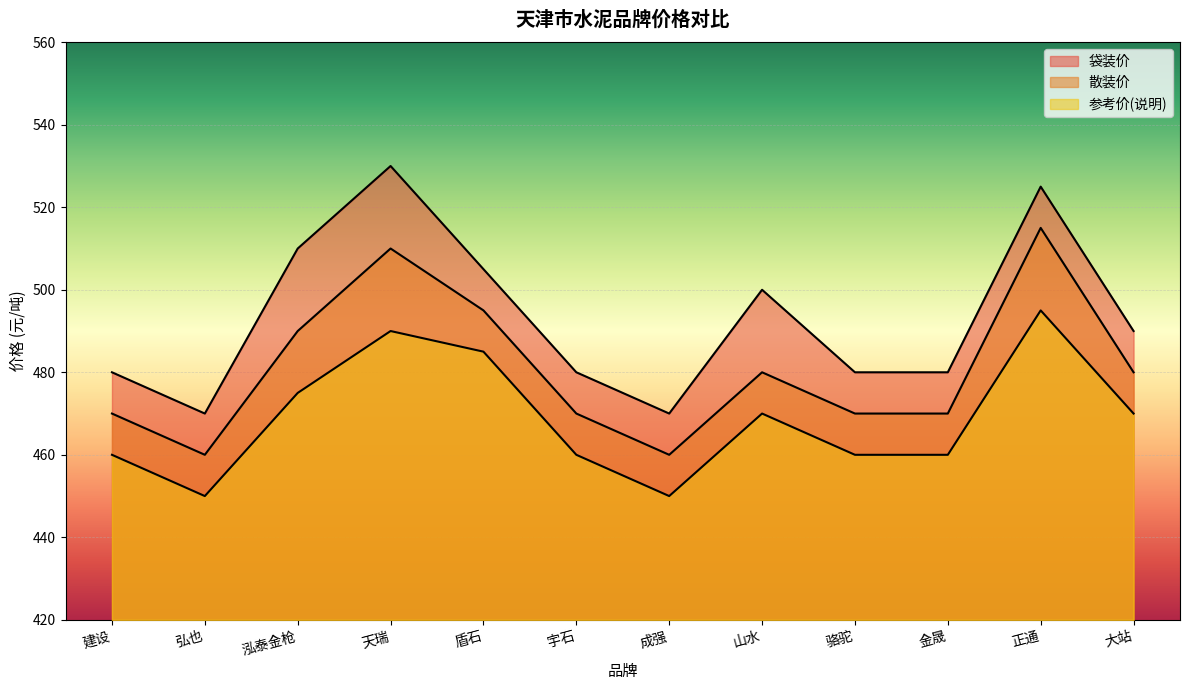

Reading right to left, transcribe all the data shown in this chart.

袋装价: 490	525	480	480	500	470	480	505	530	510	470	480
散装价: 480	515	470	470	480	460	470	495	510	490	460	470
参考价(说明): 470	495	460	460	470	450	460	485	490	475	450	460